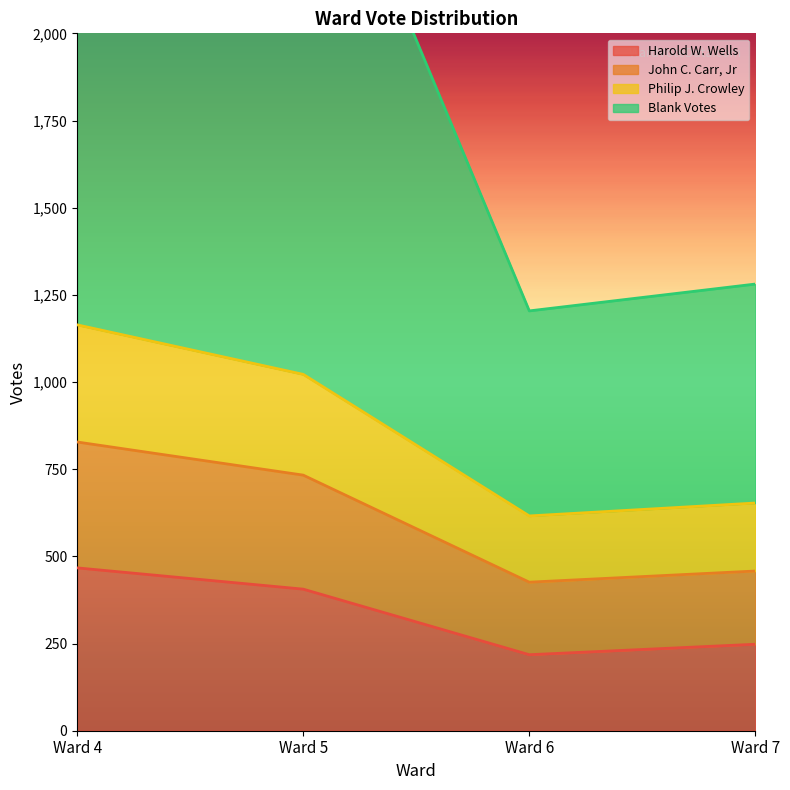

True or false: Harold W. Wells has more than 2 points higher than both neighbors.

False